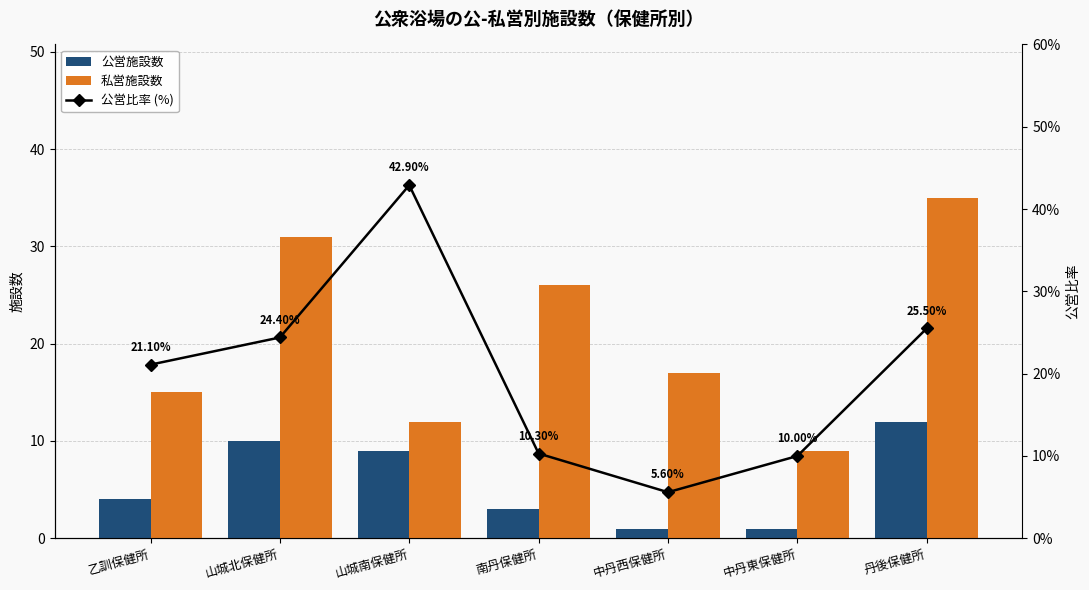

What is the label of the 4th bar from the right?

南丹保健所